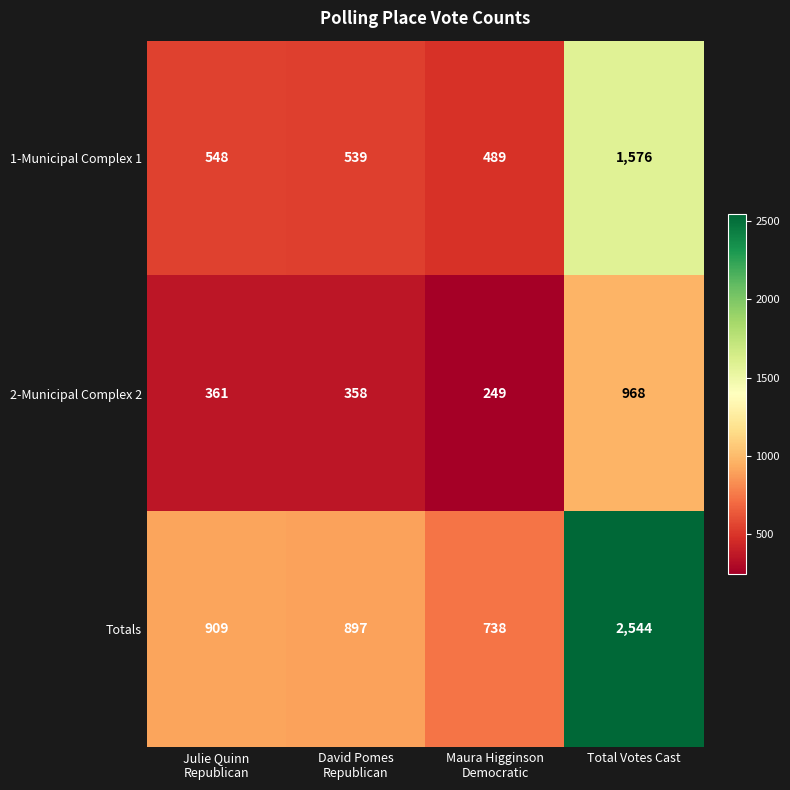

True or false: 1-Municipal Complex 1 has a value of 1576 at Total Votes Cast.

True